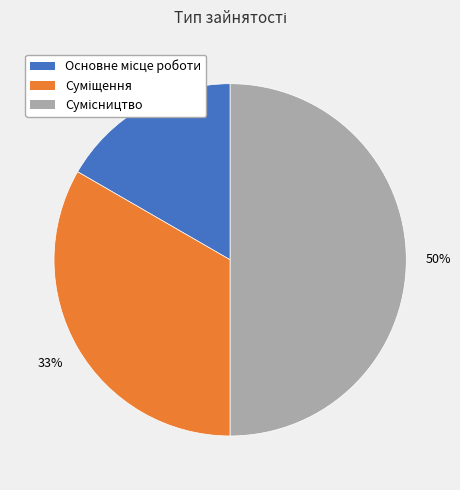

To the nearest percent, what is the average slice percentage?

33%